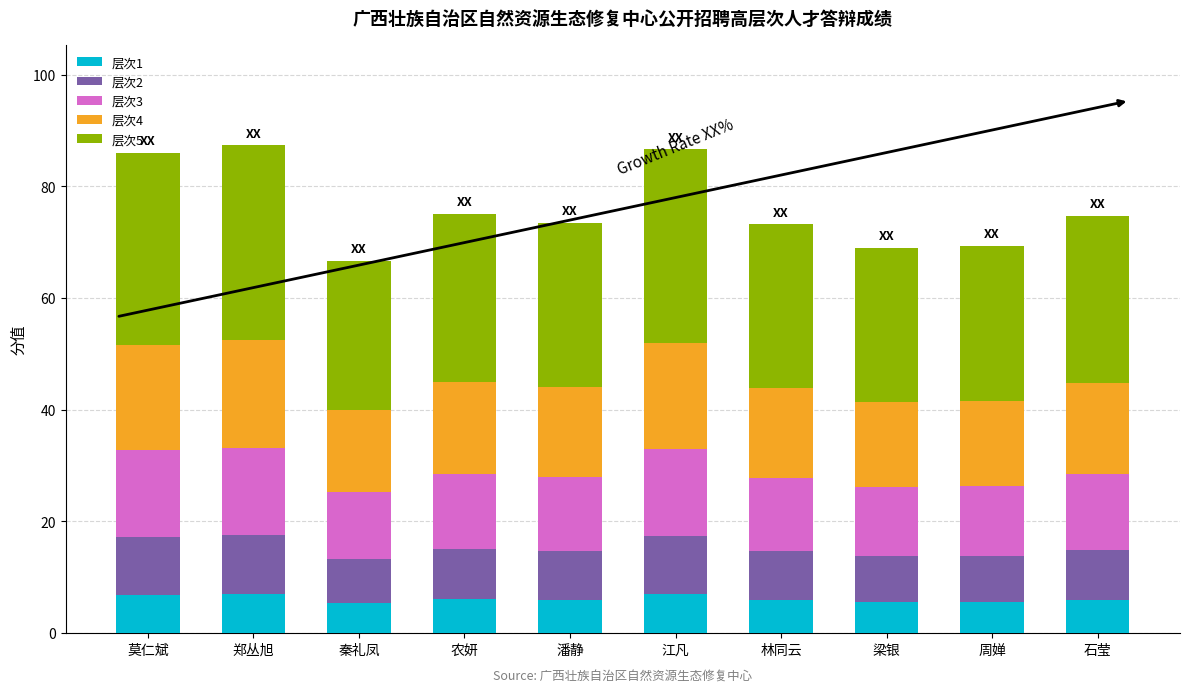

What is the lowest value of the 层次1 series?

5.3